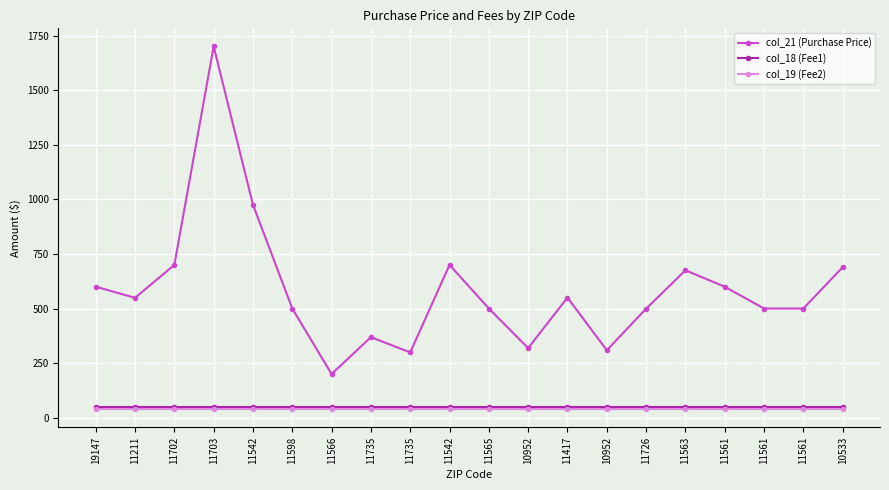

What are all the series names shown in the legend?

col_21 (Purchase Price), col_18 (Fee1), col_19 (Fee2)